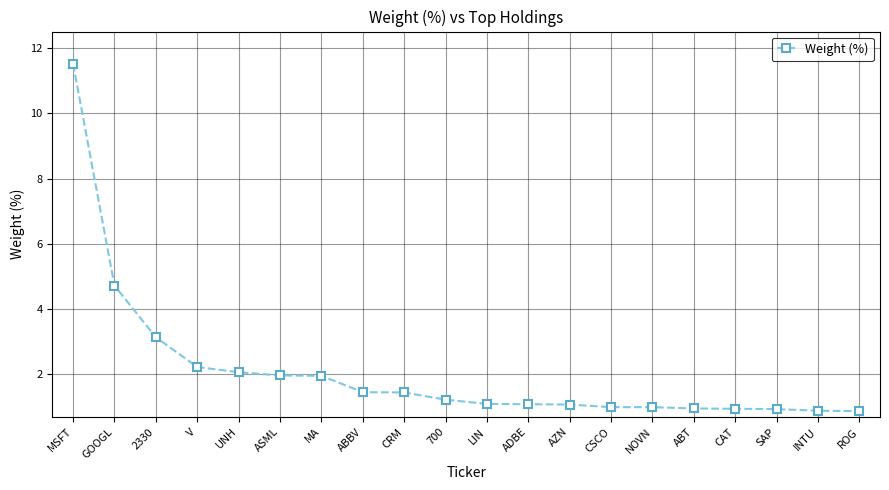

What value does the data have at ABBV?

1.5